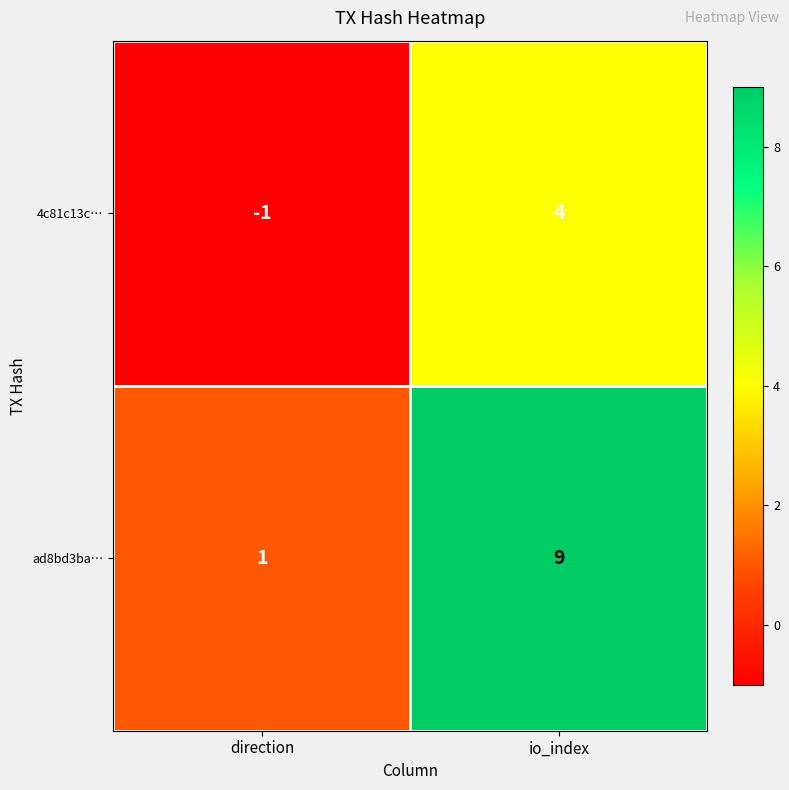

What is the total value across all series at io_index?

13